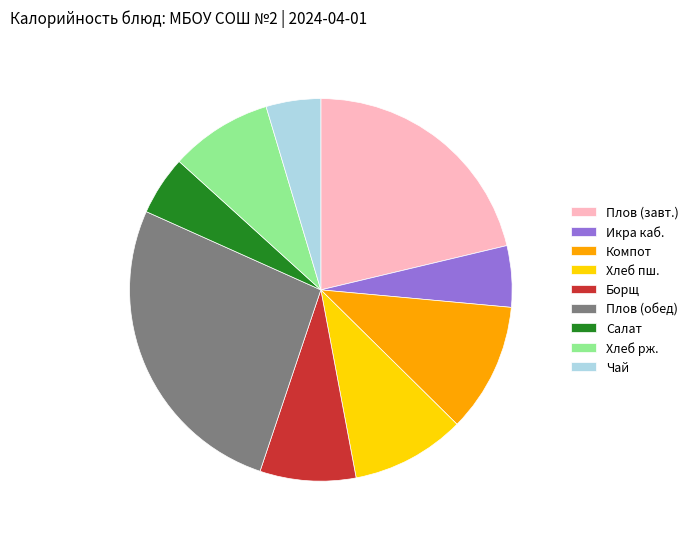

Is Борщ the majority of the pie?

No